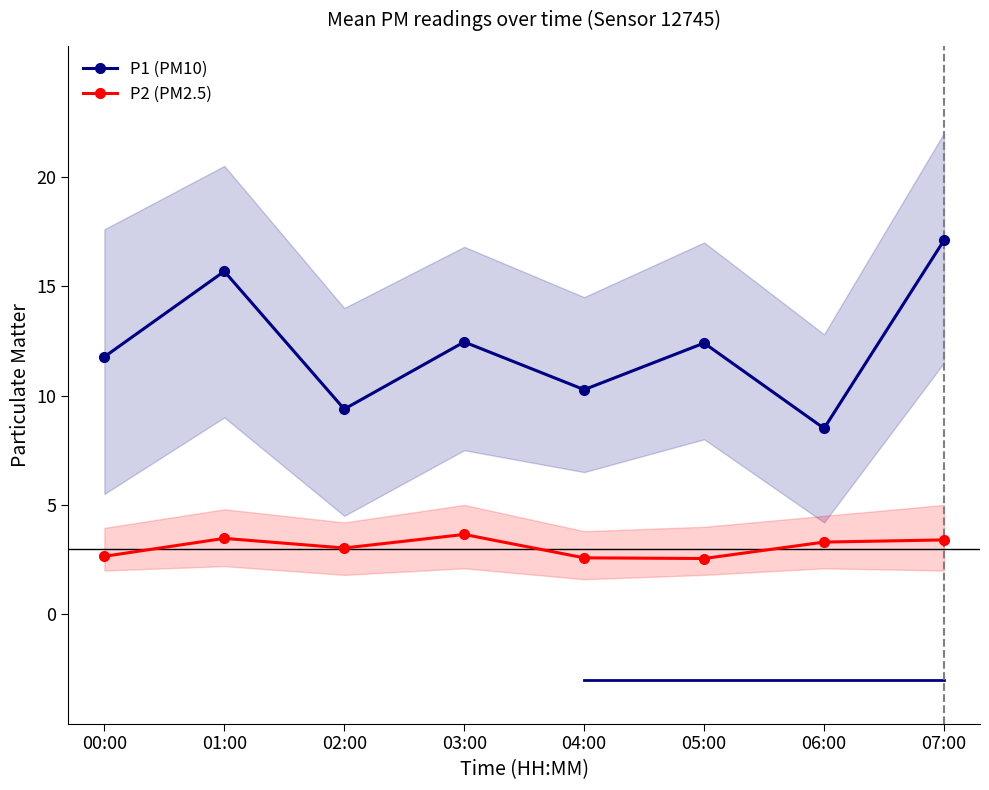

The value of P1 (PM10) at 07:00 is 10.4. True or false?

False